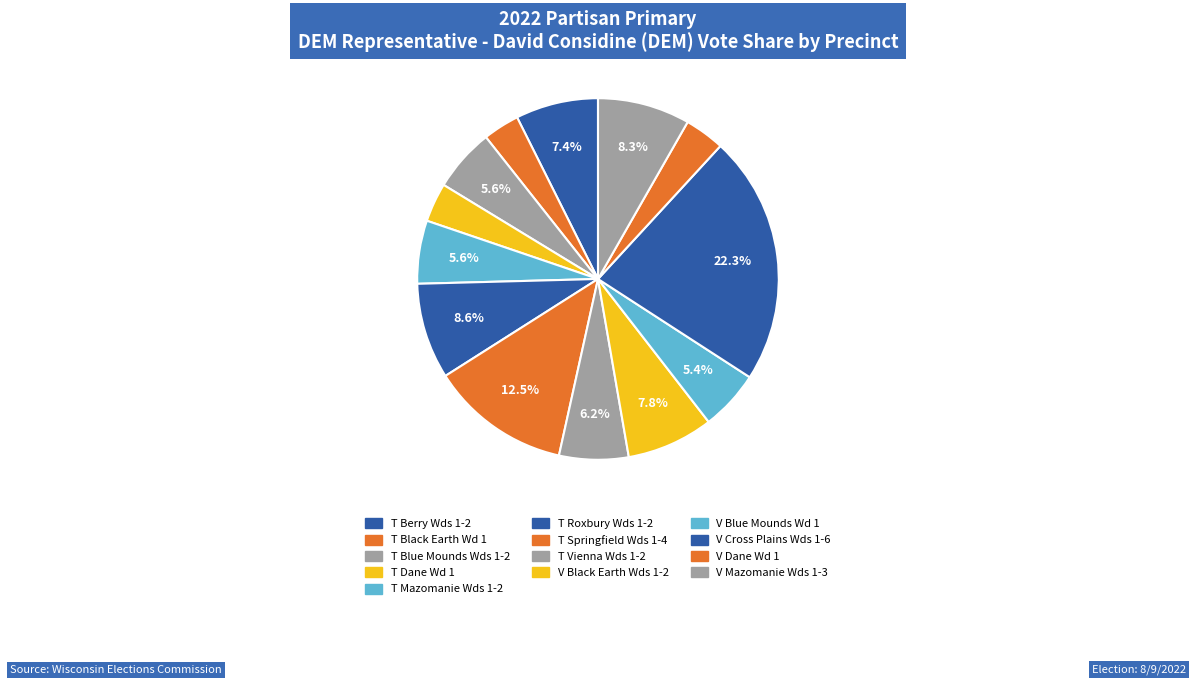

Count the number of slices in the pie.

13